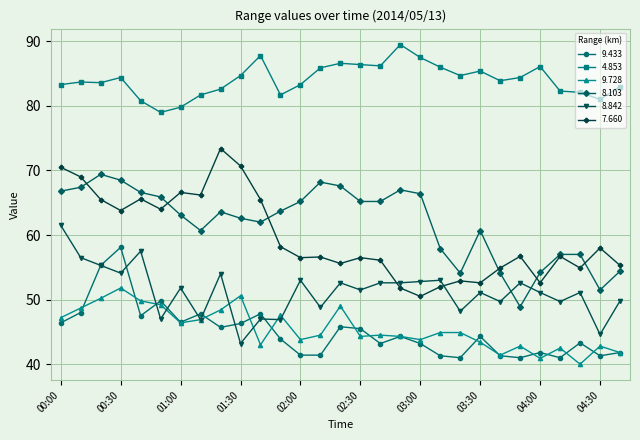

List the series in order of their peak value, lowest first.

9.728, 9.433, 8.842, 8.103, 7.660, 4.853